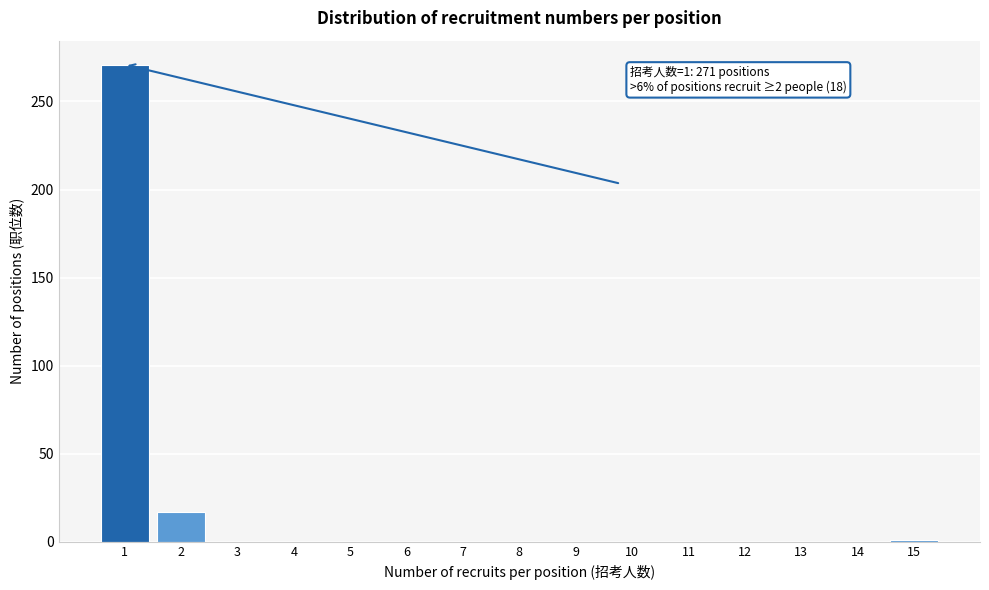

What is the sum of all values?

289